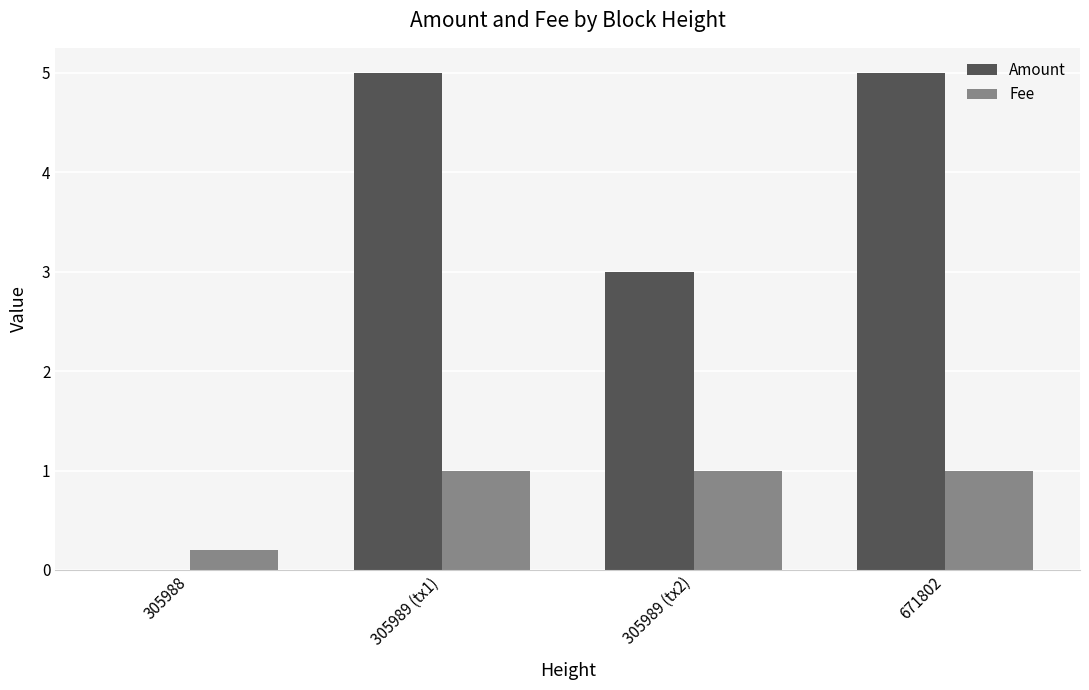

Does the chart contain stacked bars?

No